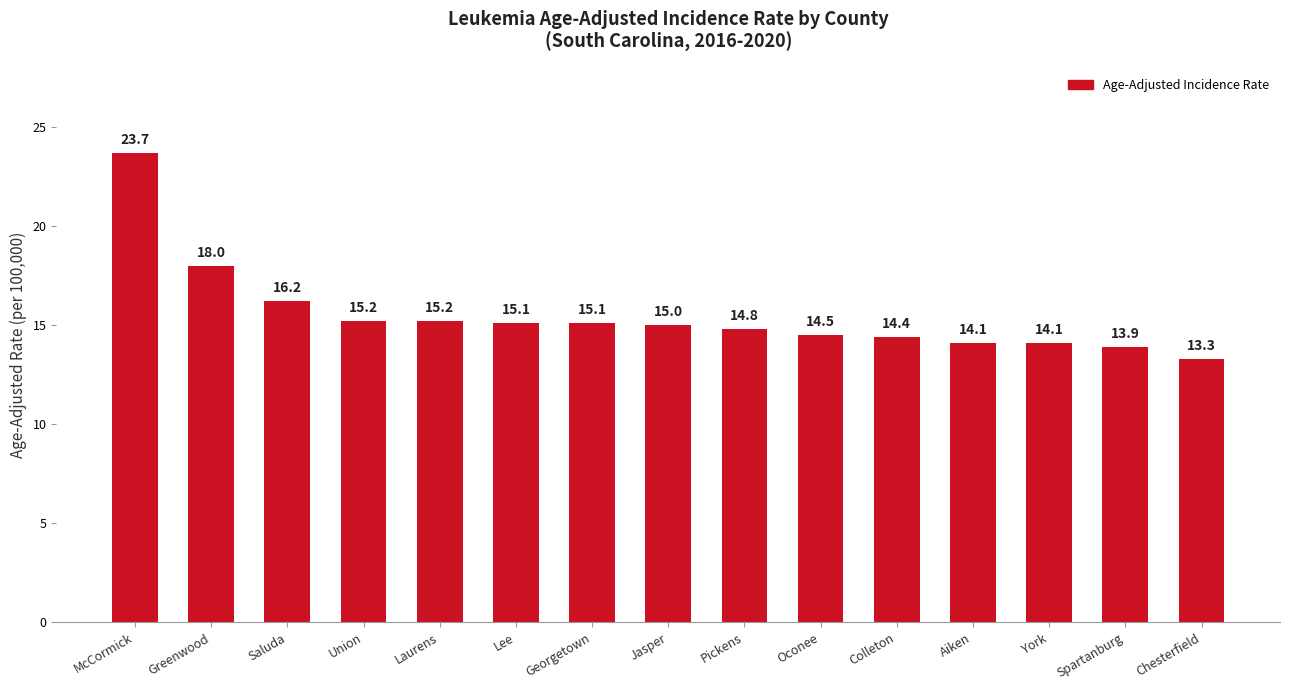

What is the label of the 9th bar from the right?

Georgetown